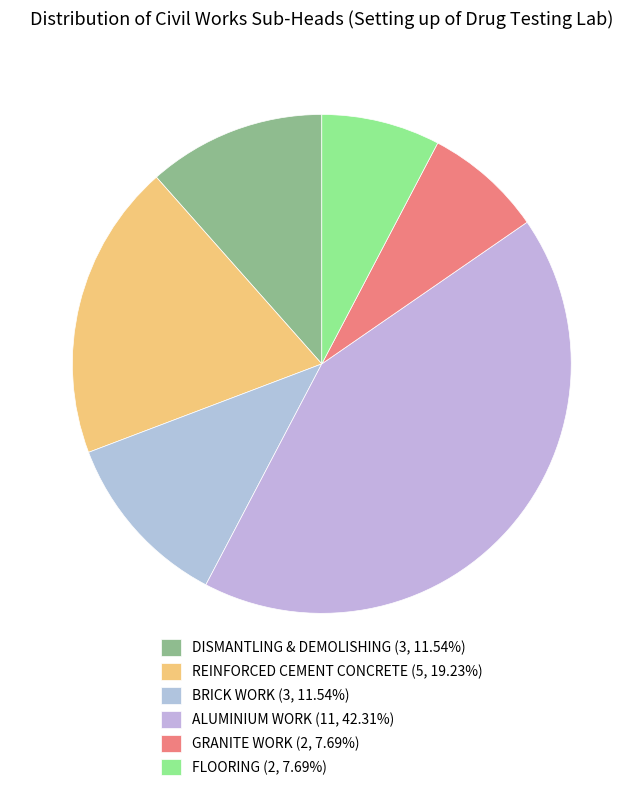

Combined, what portion of the pie is DISMANTLING & DEMOLISHING and BRICK WORK?

23.1%